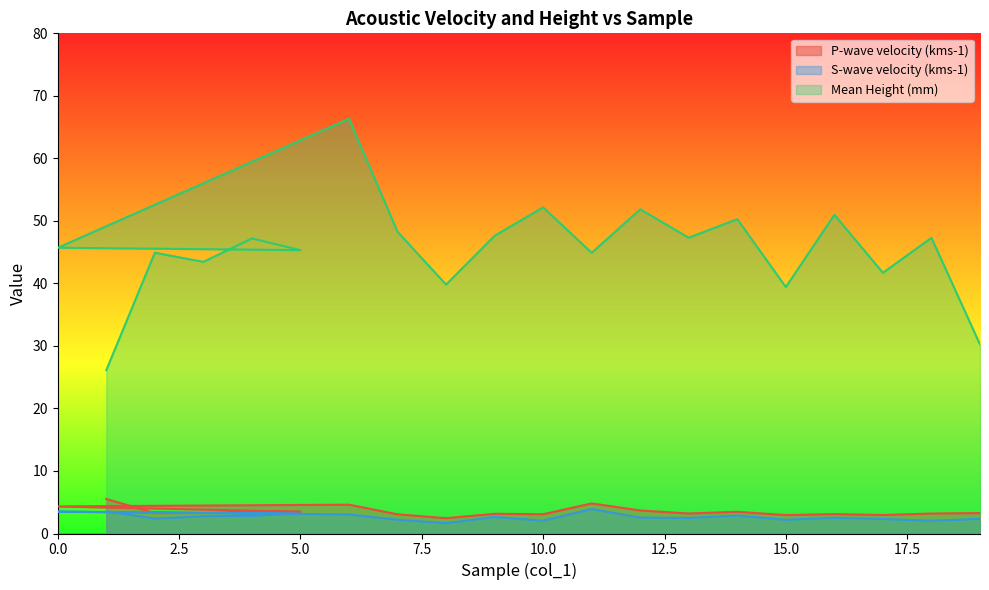

True or false: S-wave velocity (kms-1) and P-wave velocity (kms-1) intersect in this chart.

False